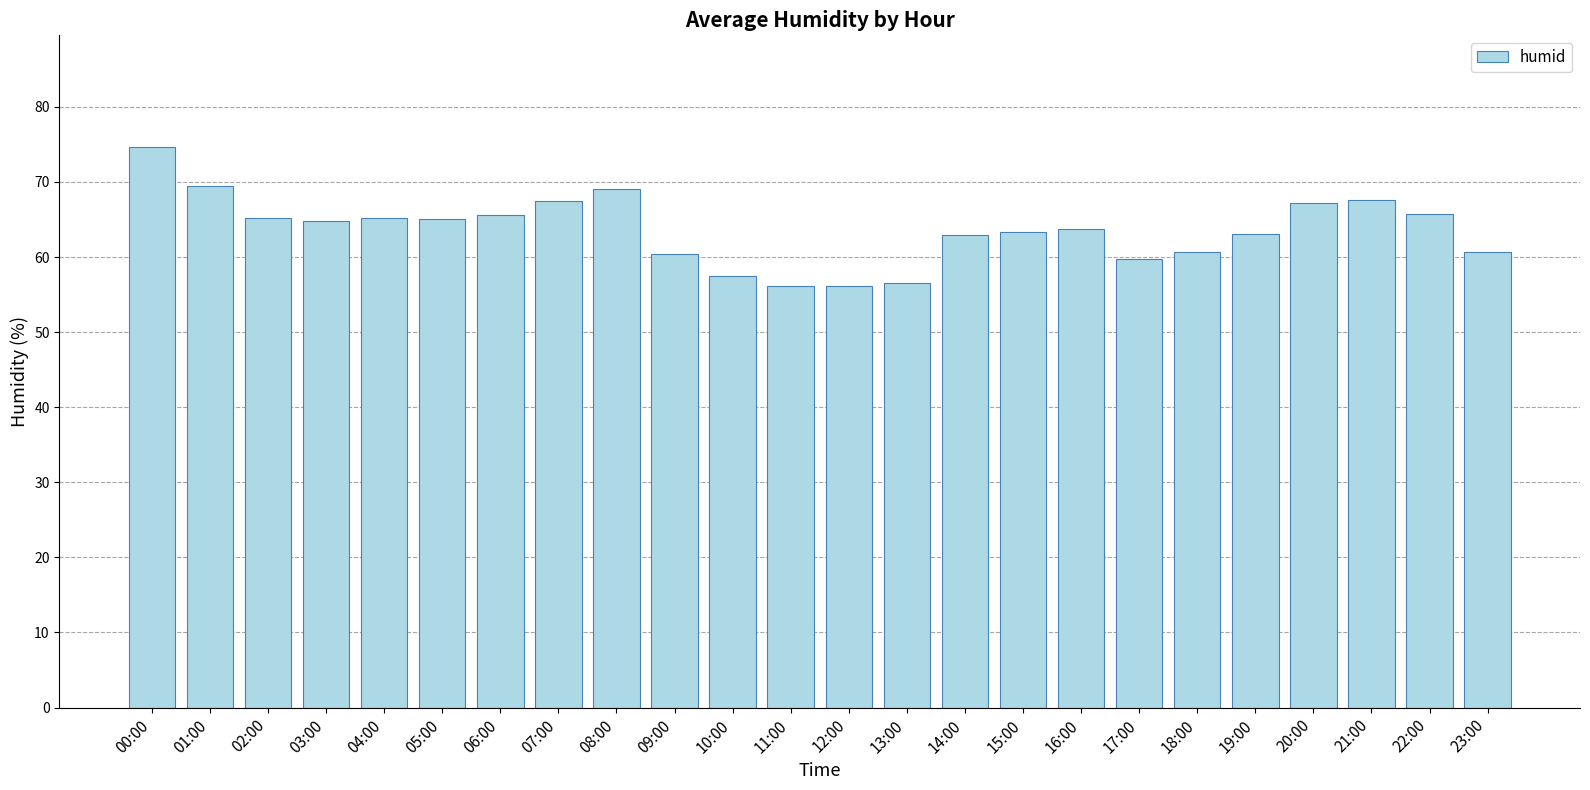

Where does the data first go above 64?

00:00